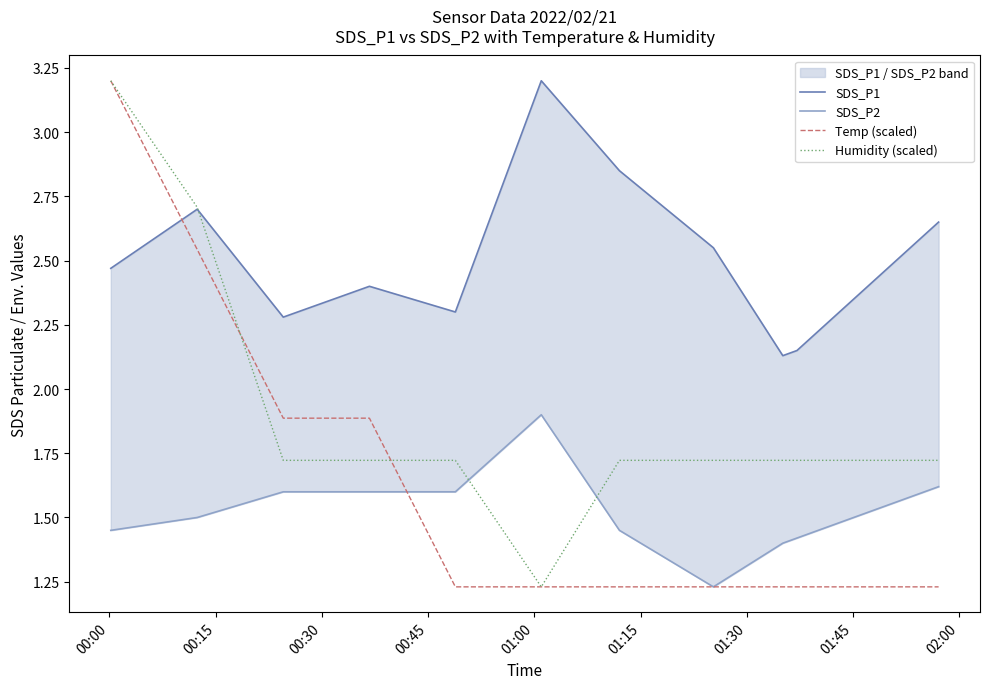

What is the highest value of the Temp (scaled) series?

3.2